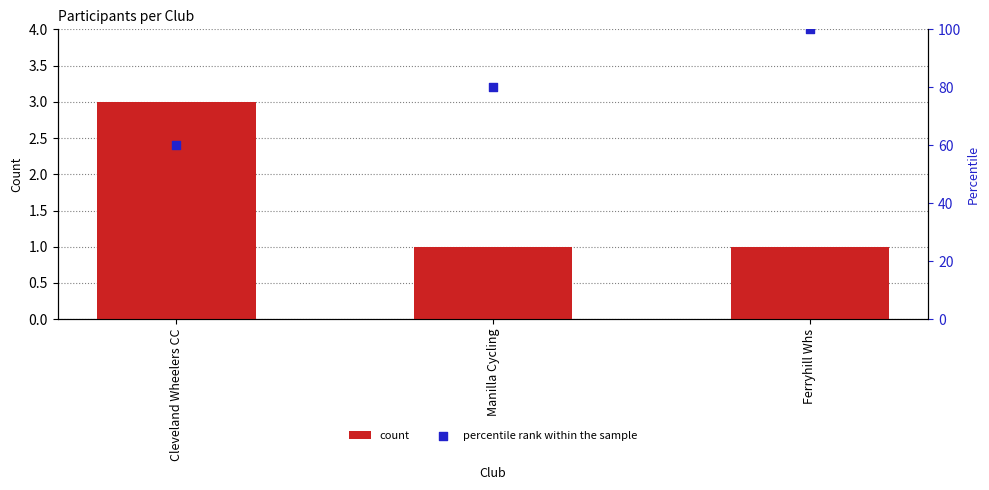

Which series has the widest spread of Y values?

percentile rank within the sample